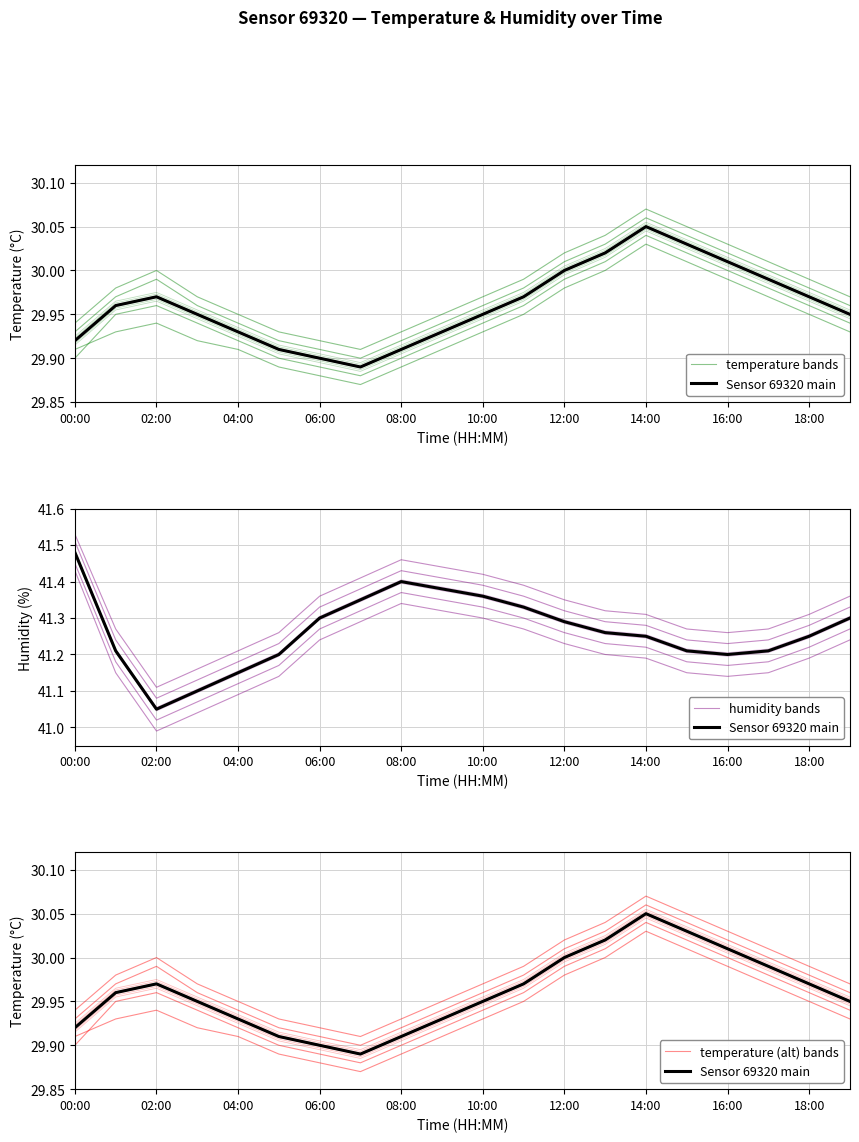

What is the approximate value of temperature (alt) bands at 10:00?

29.9